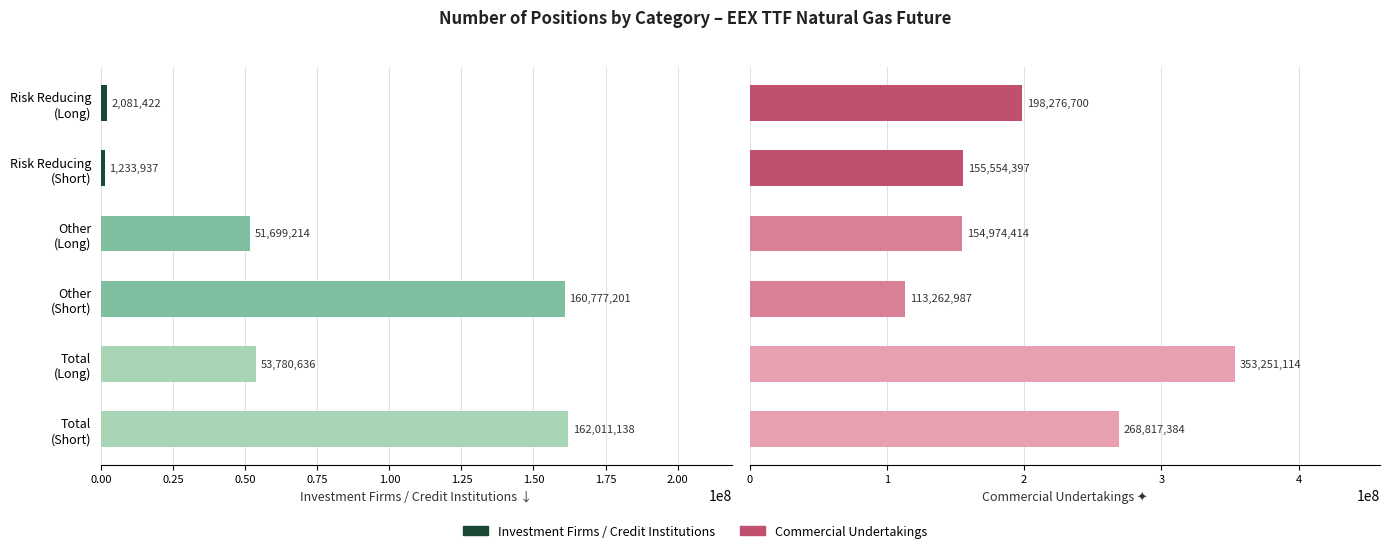

The value of Investment Firms / Credit Institutions at Risk Reducing (Long) is 2081422. True or false?

True